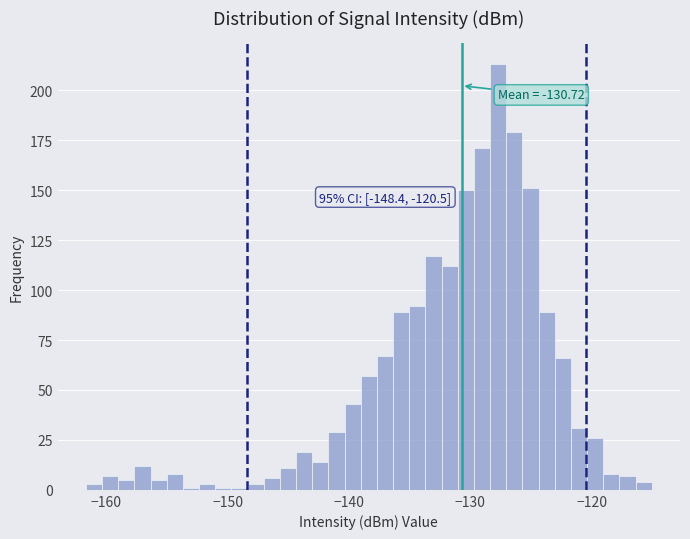

Around what value on the x-axis is the tallest bar? Give the approximate position of its centre, as read against the axis.

-128